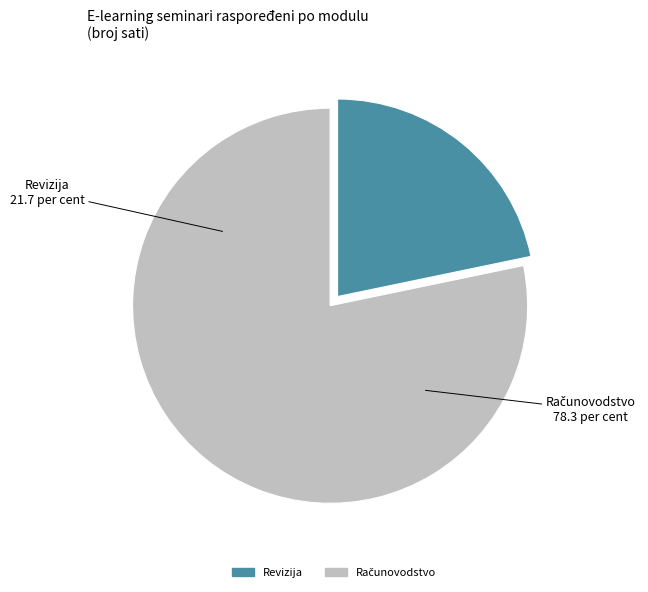

Is there a majority slice in this chart?

Yes